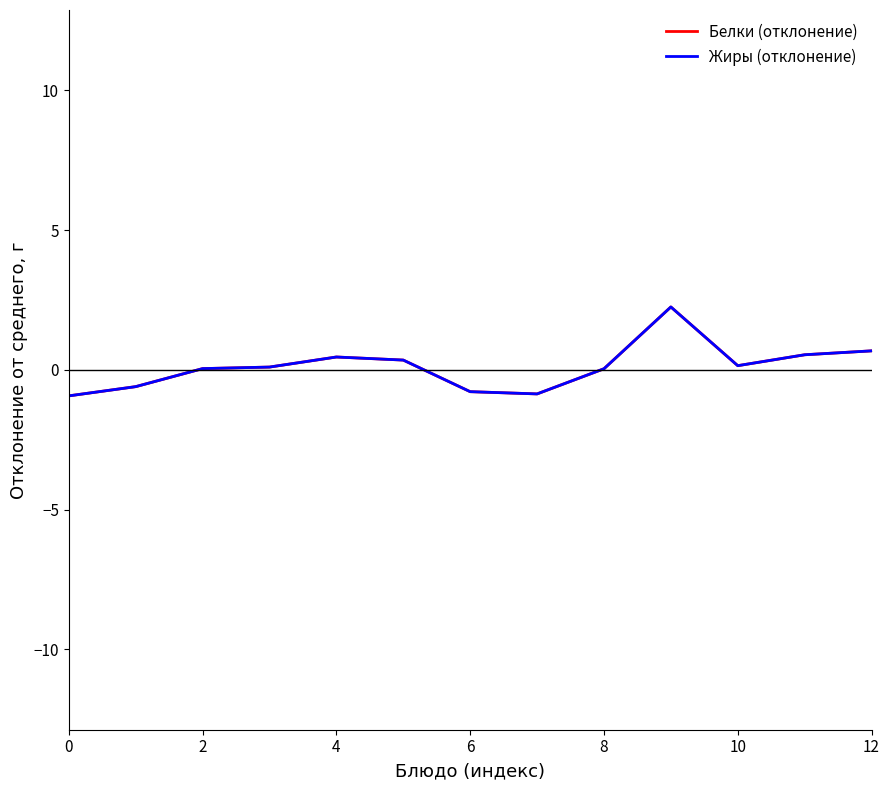

At which category does Жиры (отклонение) reach its first local valley?

7